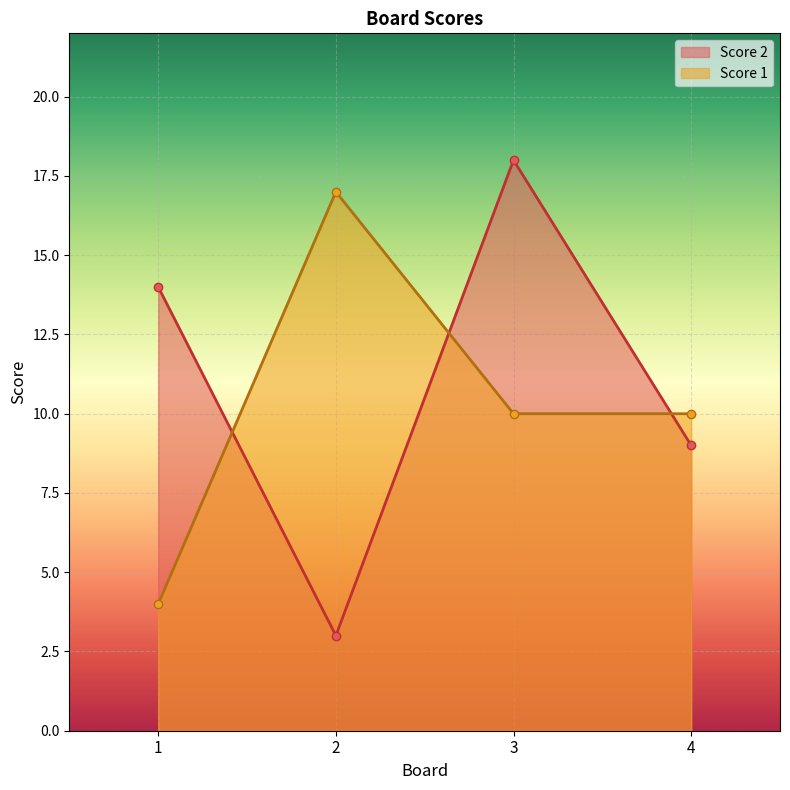

Which category has the lowest value in the Score 2 series?

2